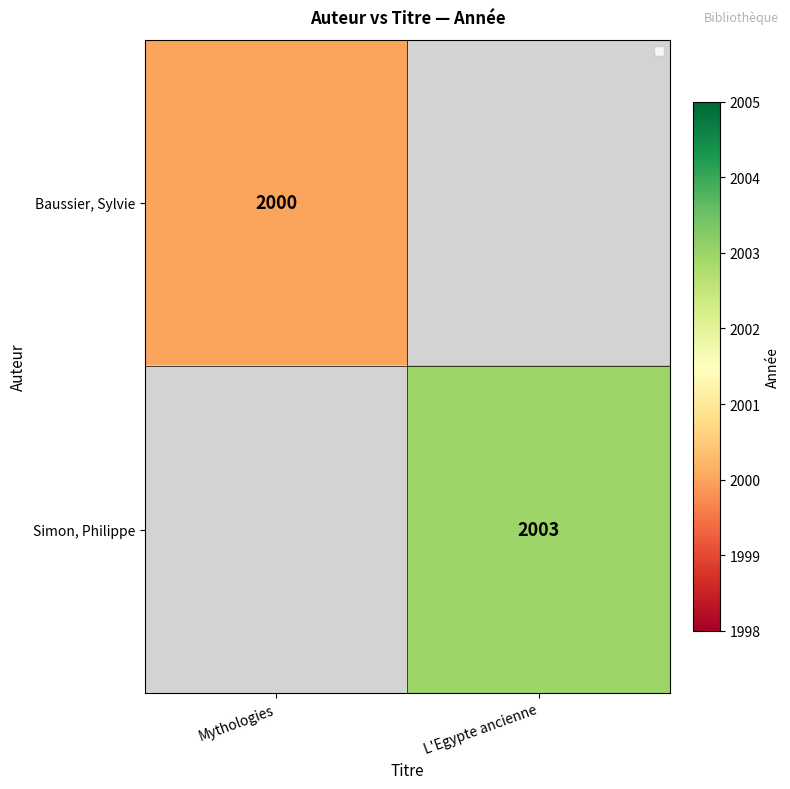

Is the value of Simon, Philippe at L'Egypte ancienne greater than the value of Baussier, Sylvie at Mythologies?

Yes